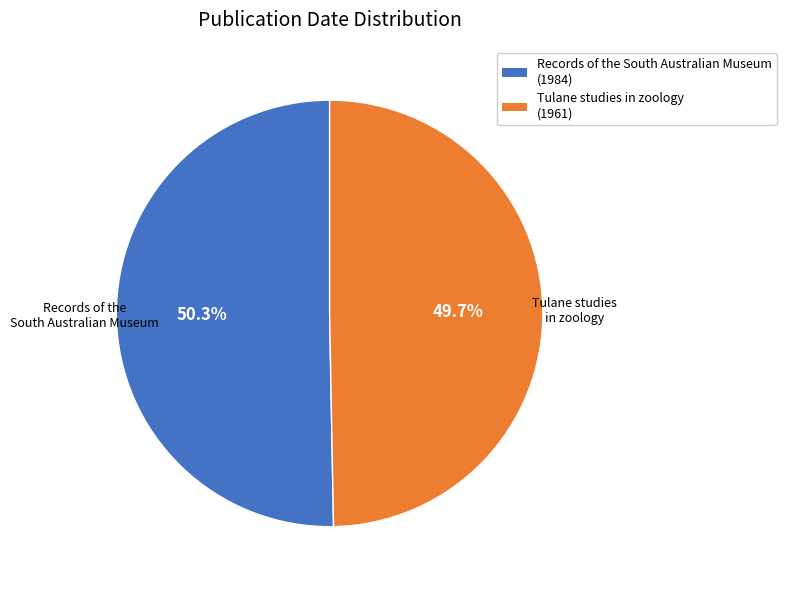

What is the ratio of the value at Records of the South Australian Museum (1984) to the value at Tulane studies in zoology (1961)?

1.0